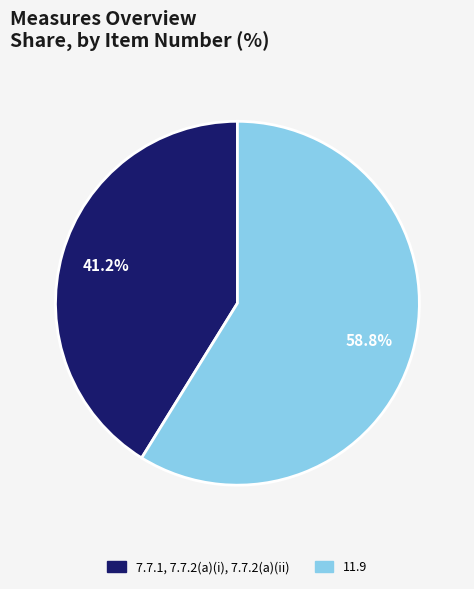

Does 7.7.1, 7.7.2(a)(i), 7.7.2(a)(ii) represent more than half of the total?

No